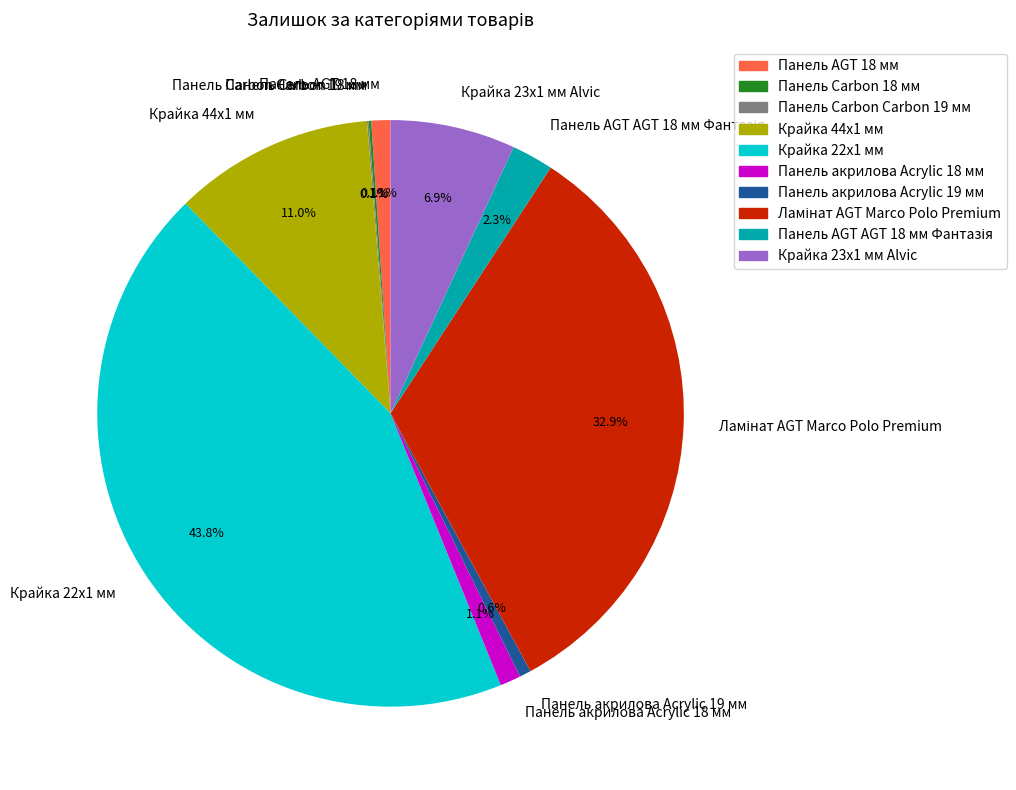

To the nearest percent, what is the average slice percentage?

10%